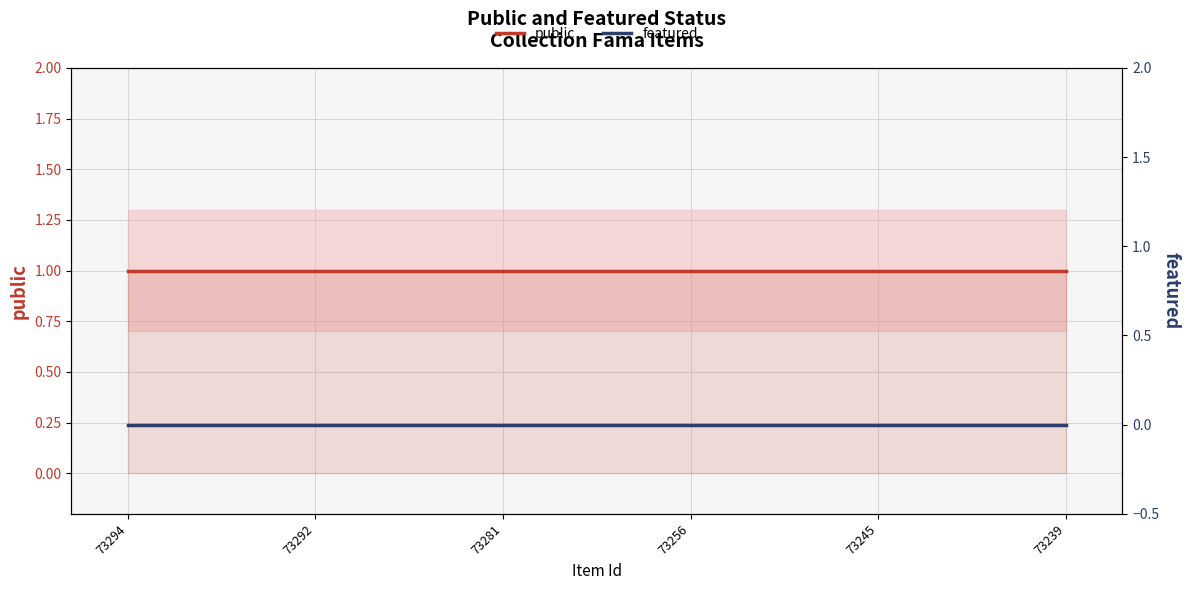

True or false: public and featured cross at least once.

False